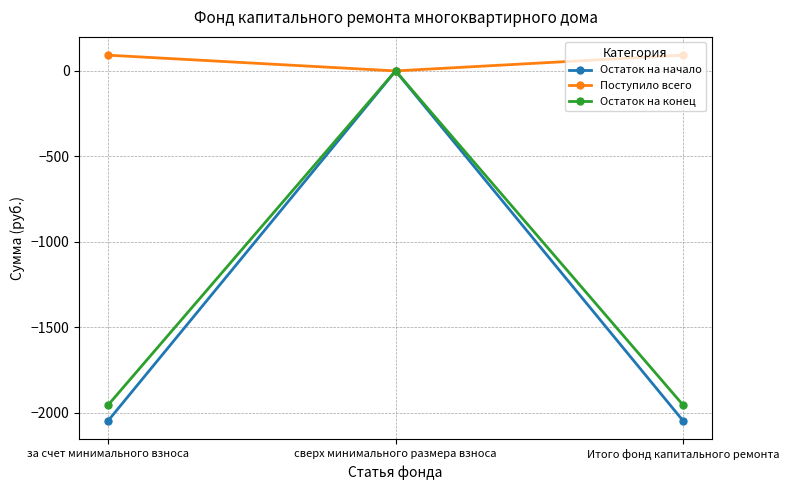

What is the value of the Поступило всего point at the 3rd from the left?

92.1